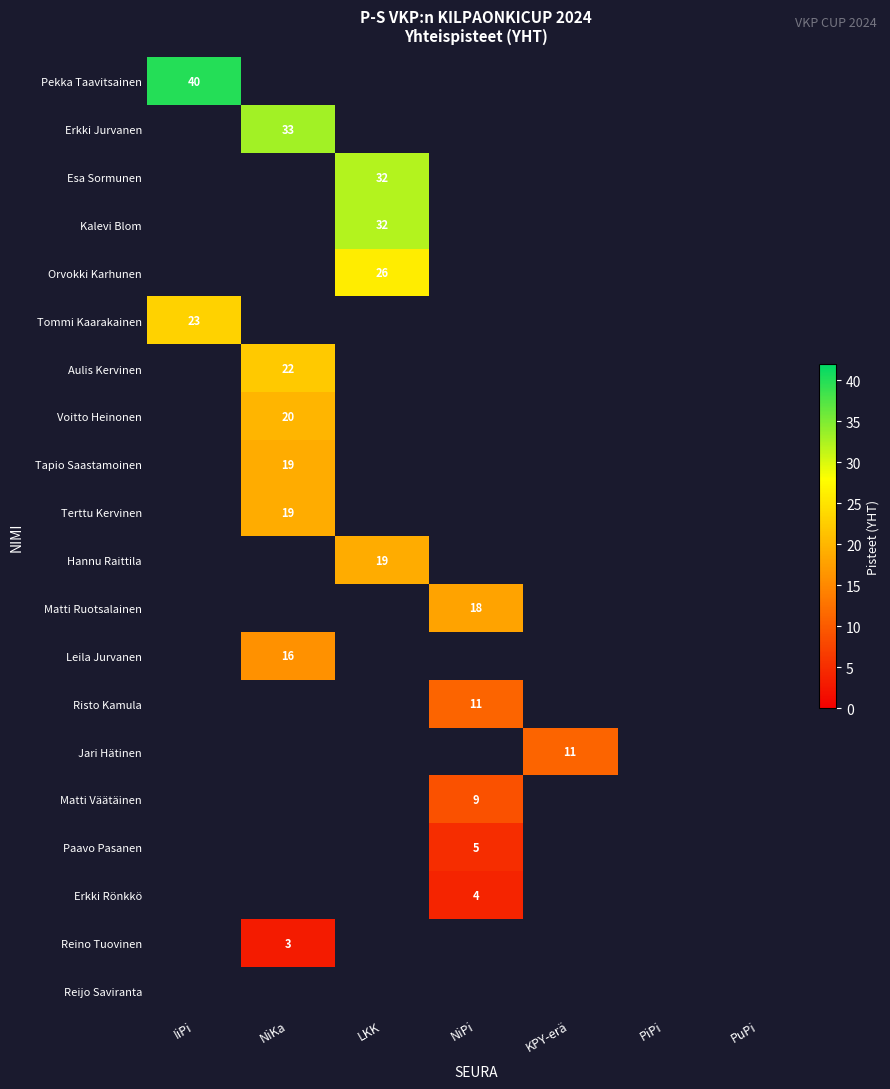

The value of Terttu Kervinen at NiKa is 19. True or false?

True